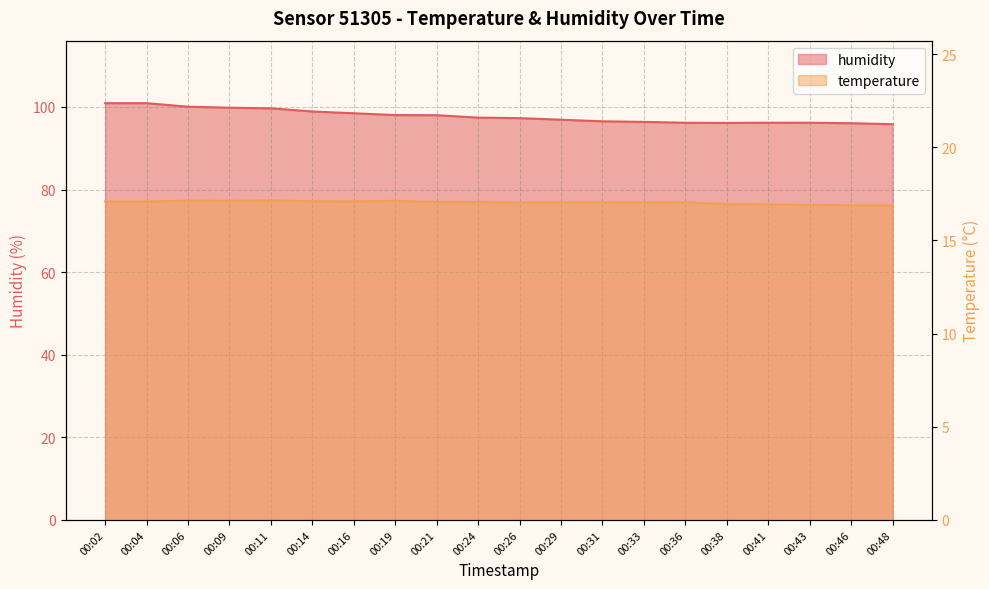

Between 00:04 and 00:41, which series saw the biggest shift?

humidity